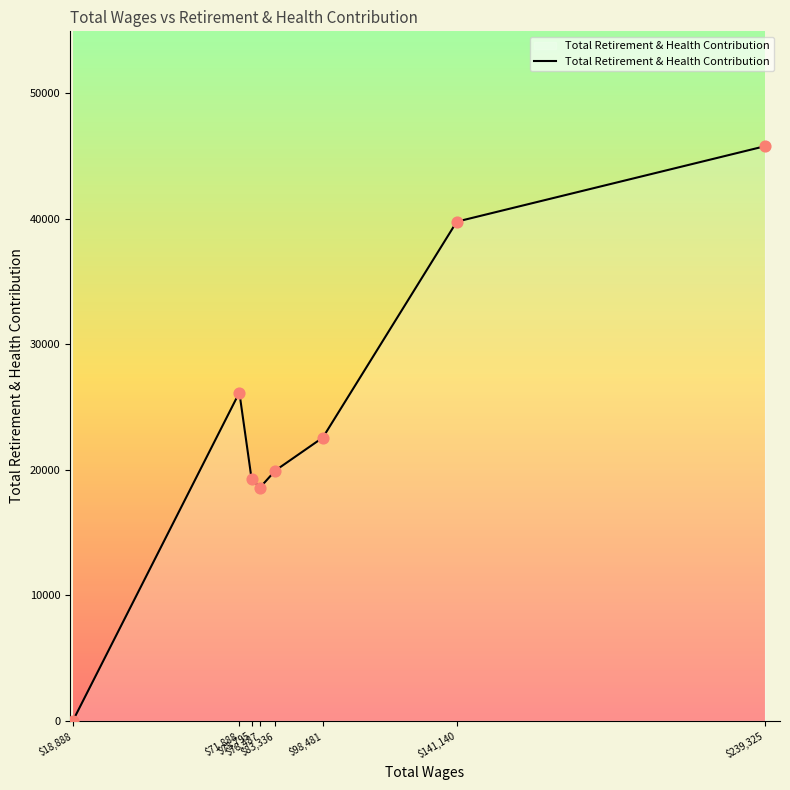

What is the change in value from $75,795 to $83,336?

+688